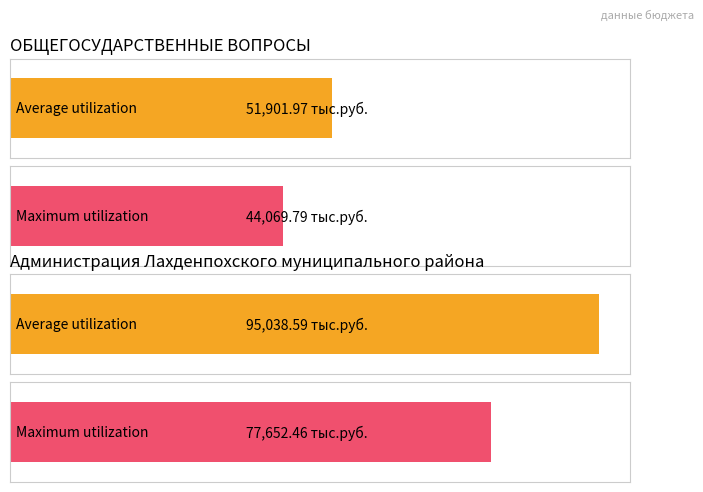

Are the bars horizontal?

Yes